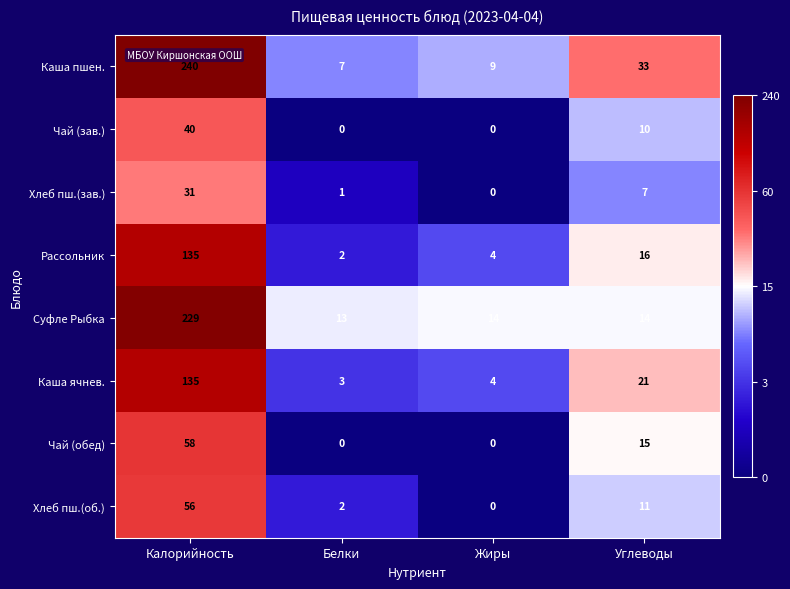

Which series has the largest range (max minus min)?

Каша пшен.